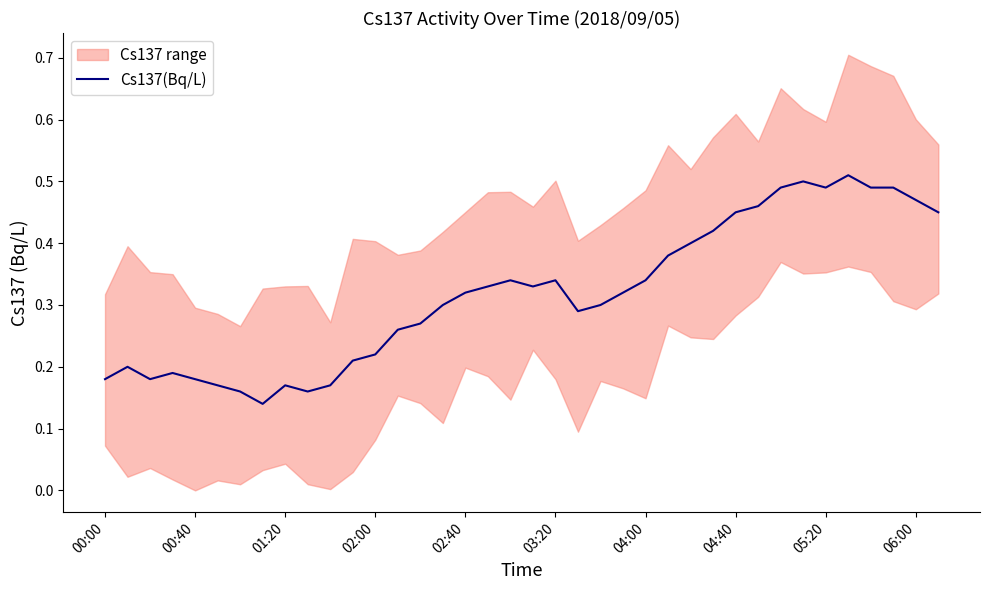

True or false: Cs137(Bq/L) has a value of 0.6 at 03:20.

False